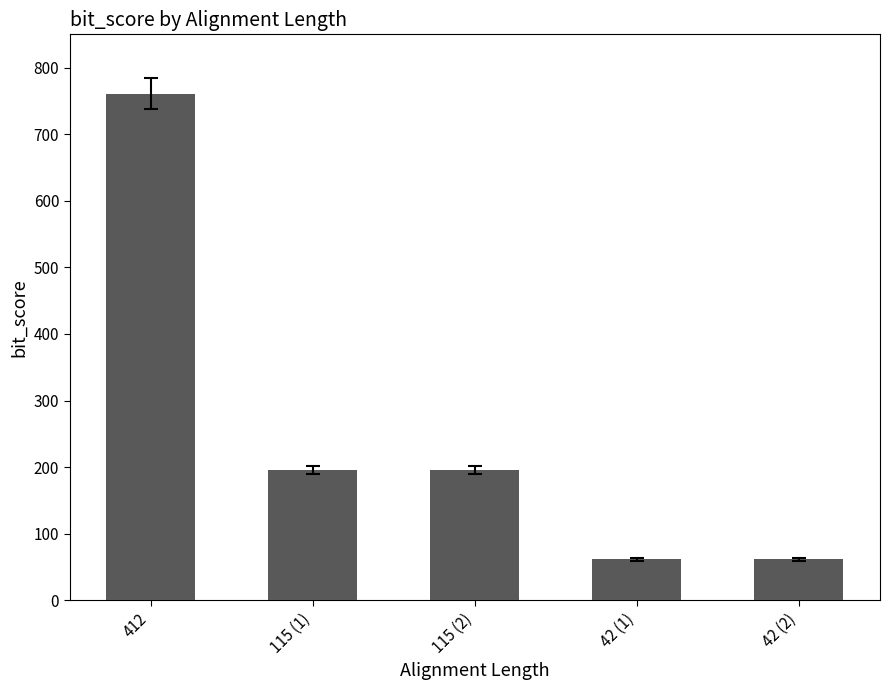

The value at 412 is 1307. True or false?

False